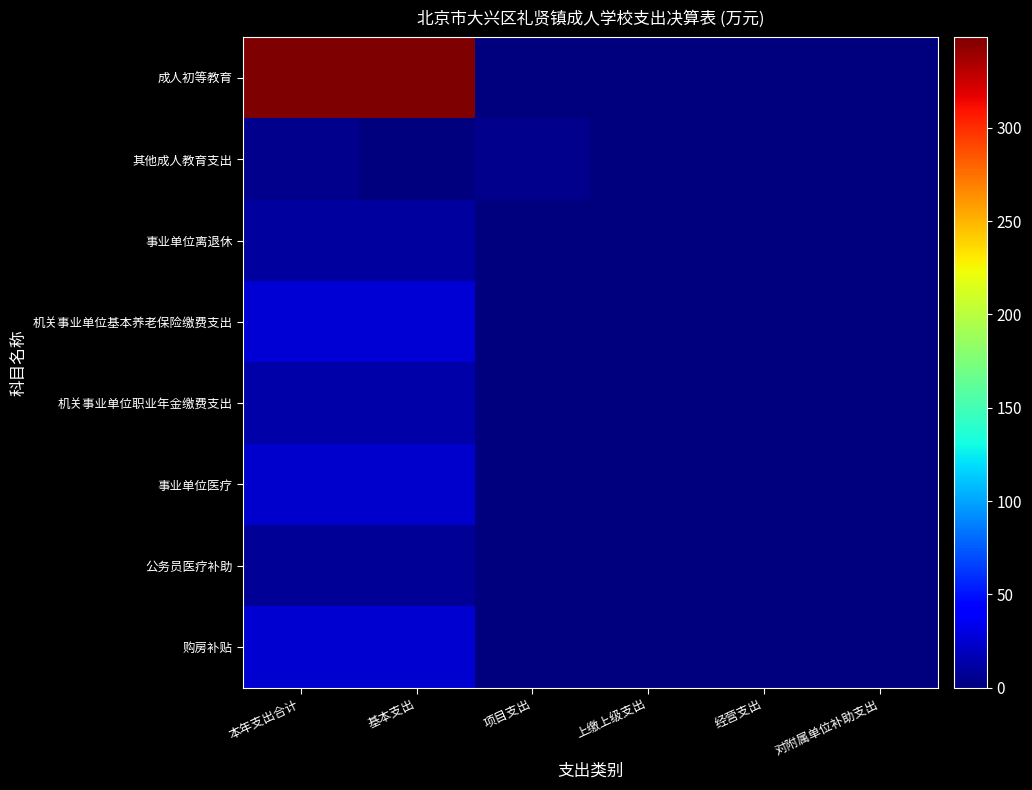

Rank the series by their maximum value, from lowest to highest.

其他成人教育支出, 公务员医疗补助, 事业单位离退休, 机关事业单位职业年金缴费支出, 事业单位医疗, 购房补贴, 机关事业单位基本养老保险缴费支出, 成人初等教育